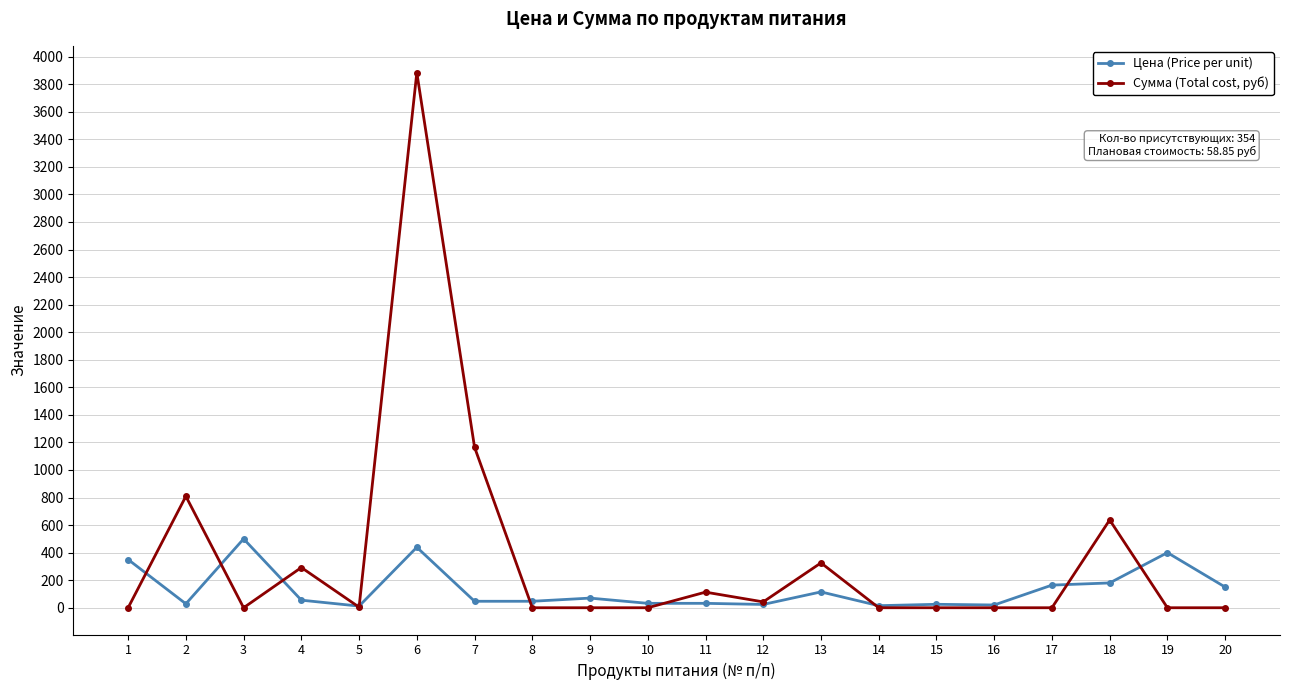

At which category is the sum across all series the highest?

6